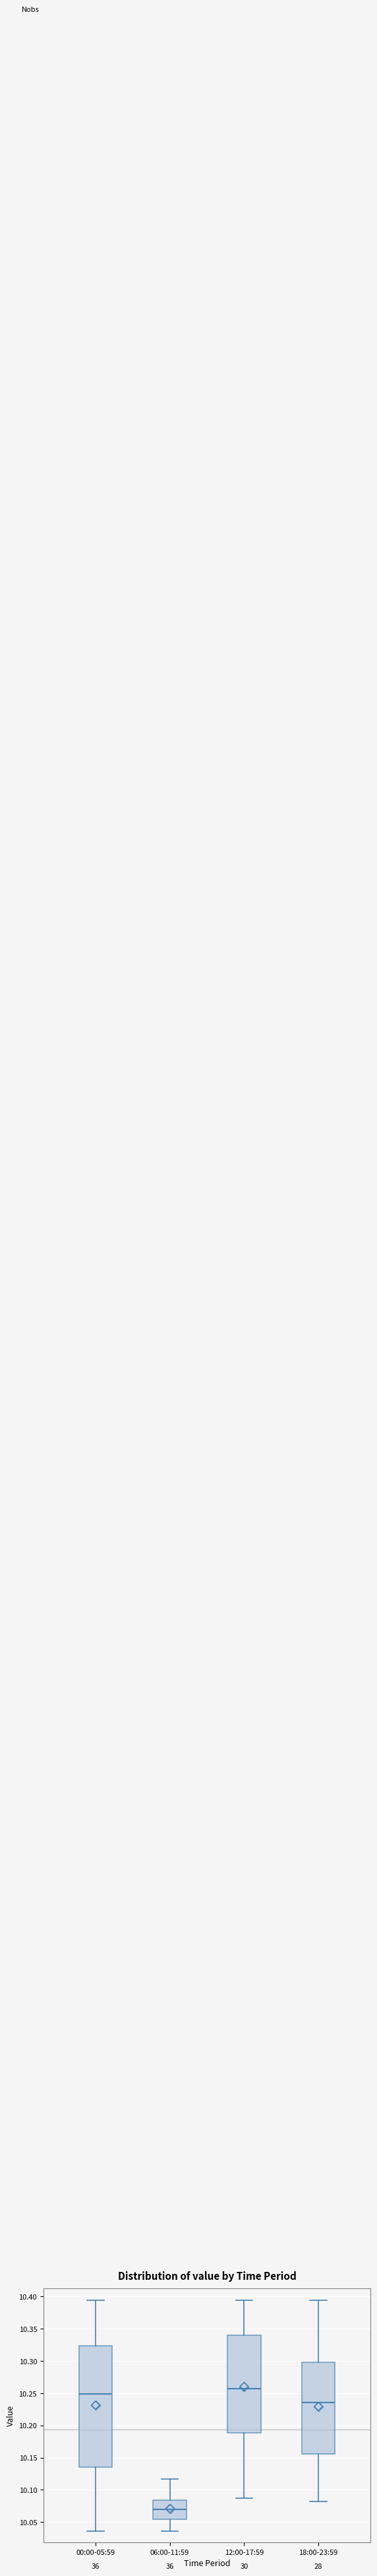

Reading left to right, read every box against the y-axis: the position of its median line, the range the box covers, and the ends of its whiskers. The values are not printed on the chart, so give them approximately, as read against the axis.

00:00-05:59: median 10.250, box 10.135 to 10.325, whiskers 10.035 to 10.395
06:00-11:59: median 10.070, box 10.055 to 10.085, whiskers 10.035 to 10.115
12:00-17:59: median 10.255, box 10.190 to 10.340, whiskers 10.085 to 10.395
18:00-23:59: median 10.235, box 10.155 to 10.300, whiskers 10.080 to 10.395